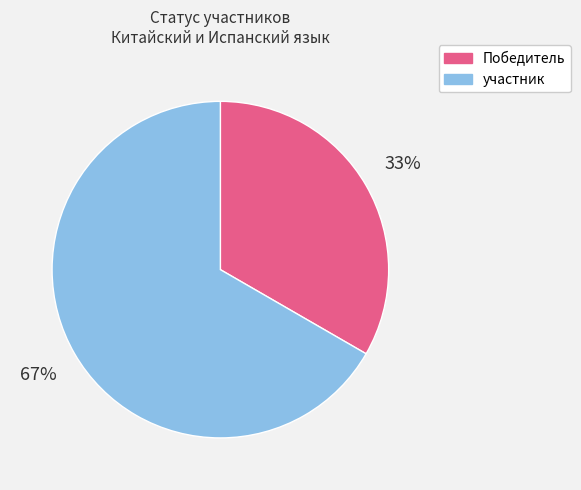

How many slices are in this pie chart?

2